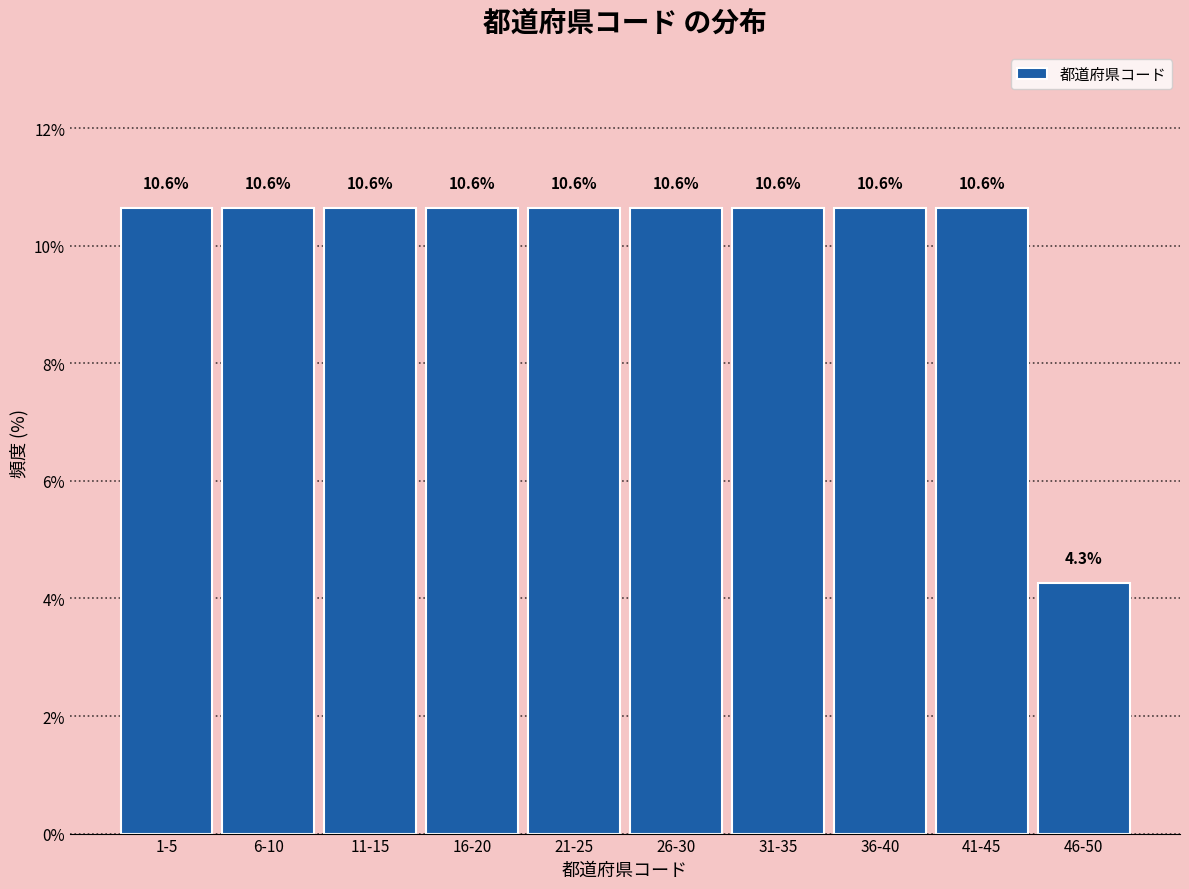

Reading left to right, what are all the values shown in this chart?

10.6	10.6	10.6	10.6	10.6	10.6	10.6	10.6	10.6	4.3